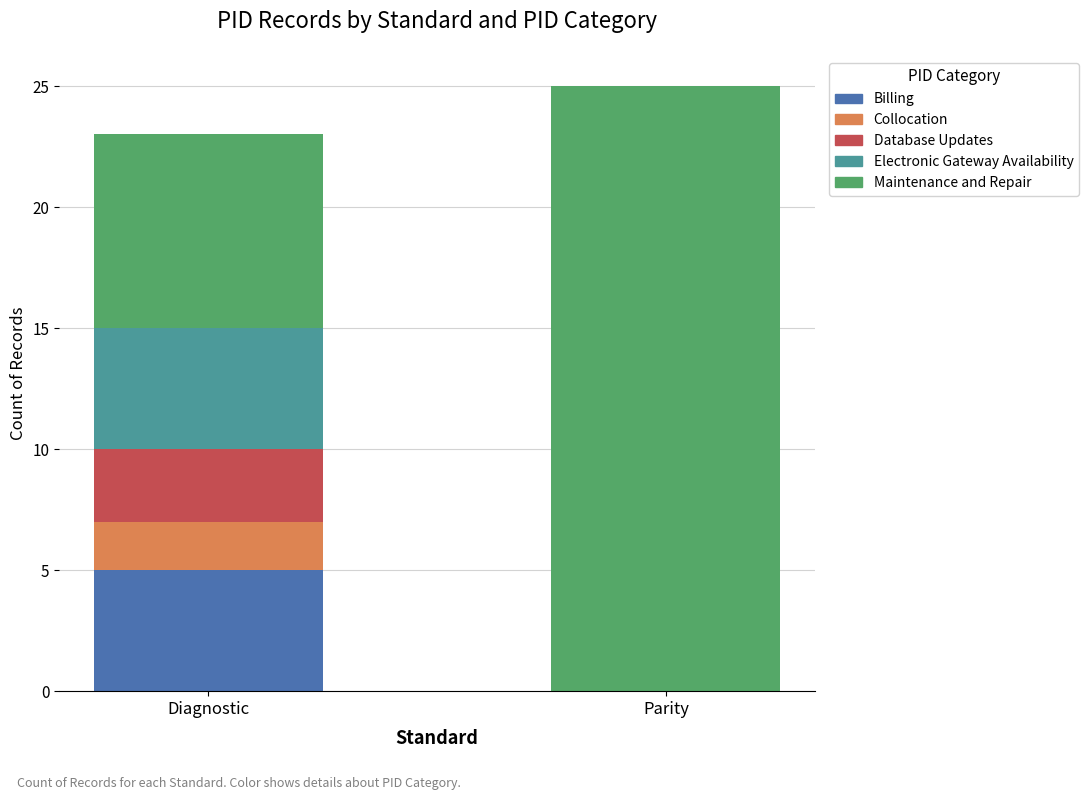

True or false: Billing has a value of 2 at Parity.

False